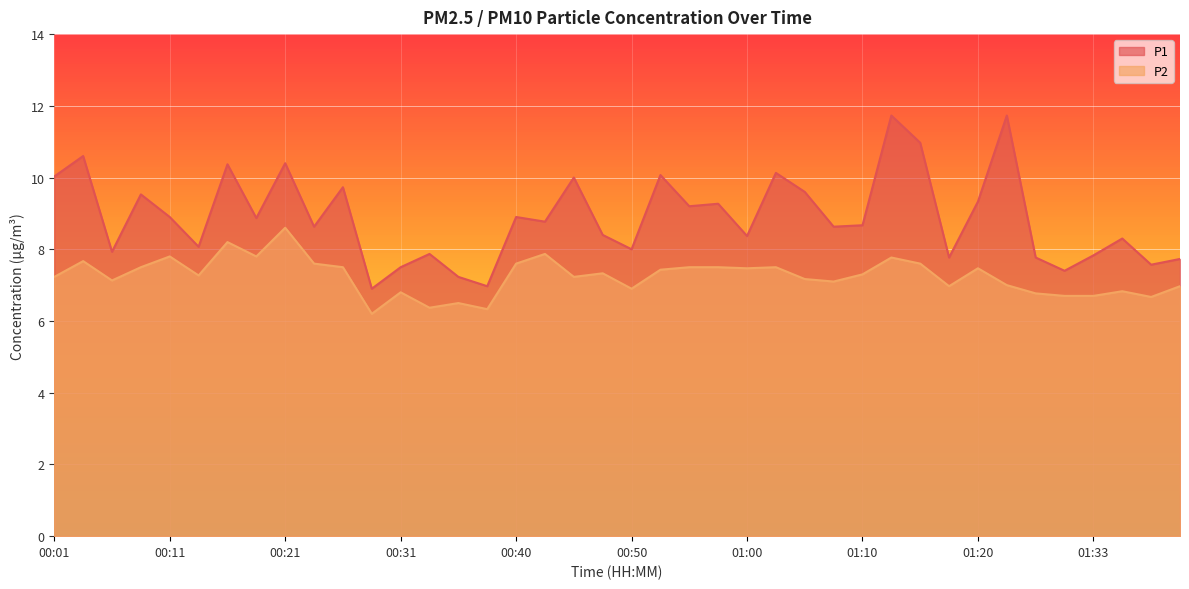

What is the difference between the second highest and minimum values in the P2 series?

2.0